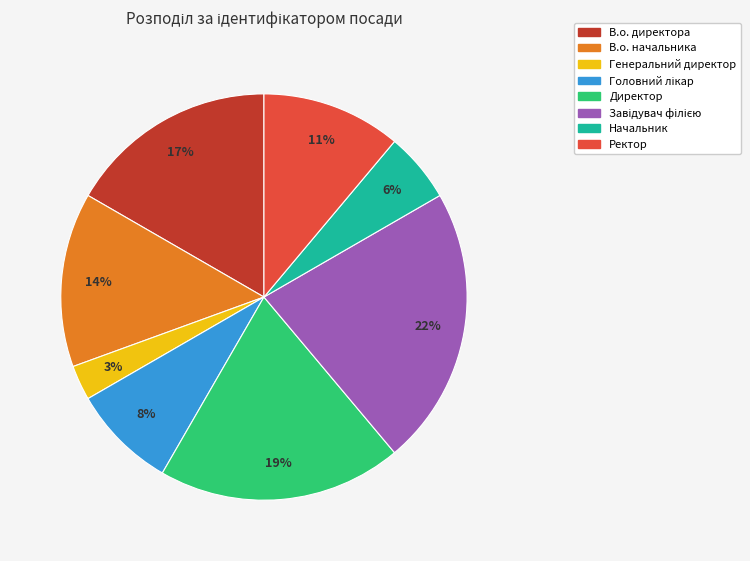

How many segments does this pie chart have?

8